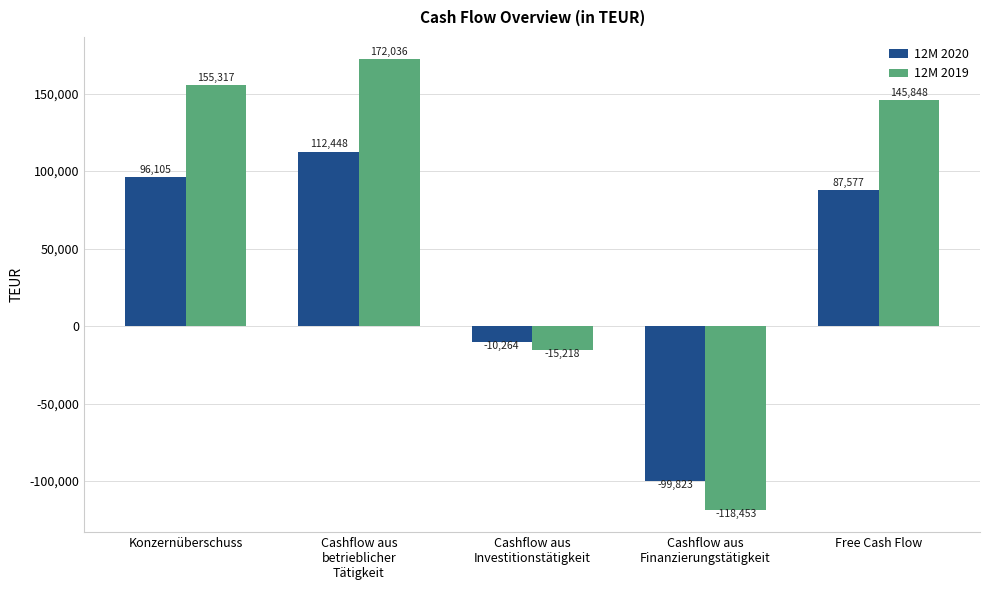

How many positive values does the 12M 2020 series have?

3